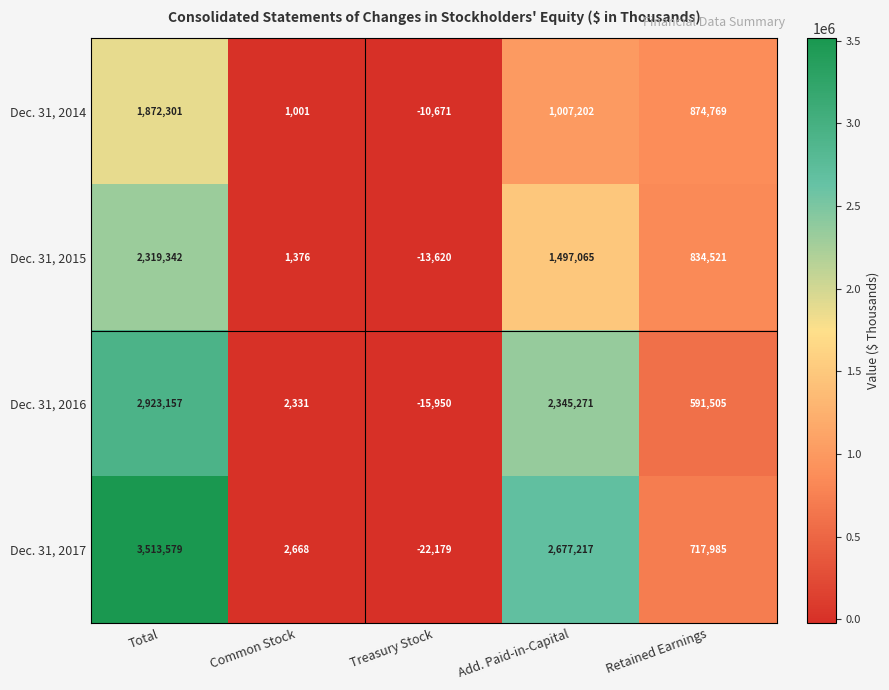

Which series changed the most between Common Stock and Add. Paid-in-Capital?

Dec. 31, 2017